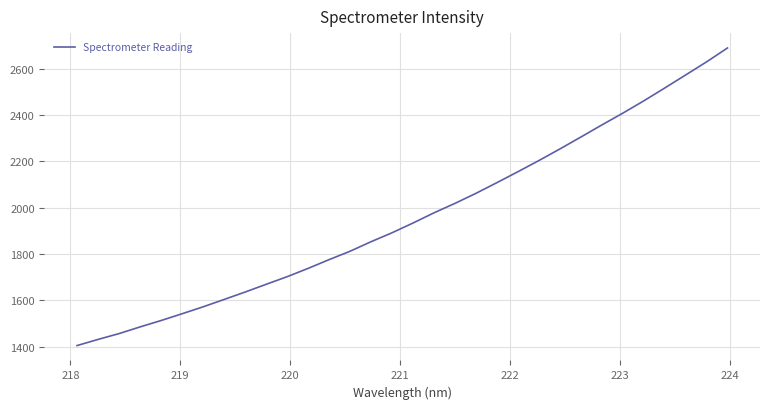

What is the minimum value shown in the chart?

1404.3